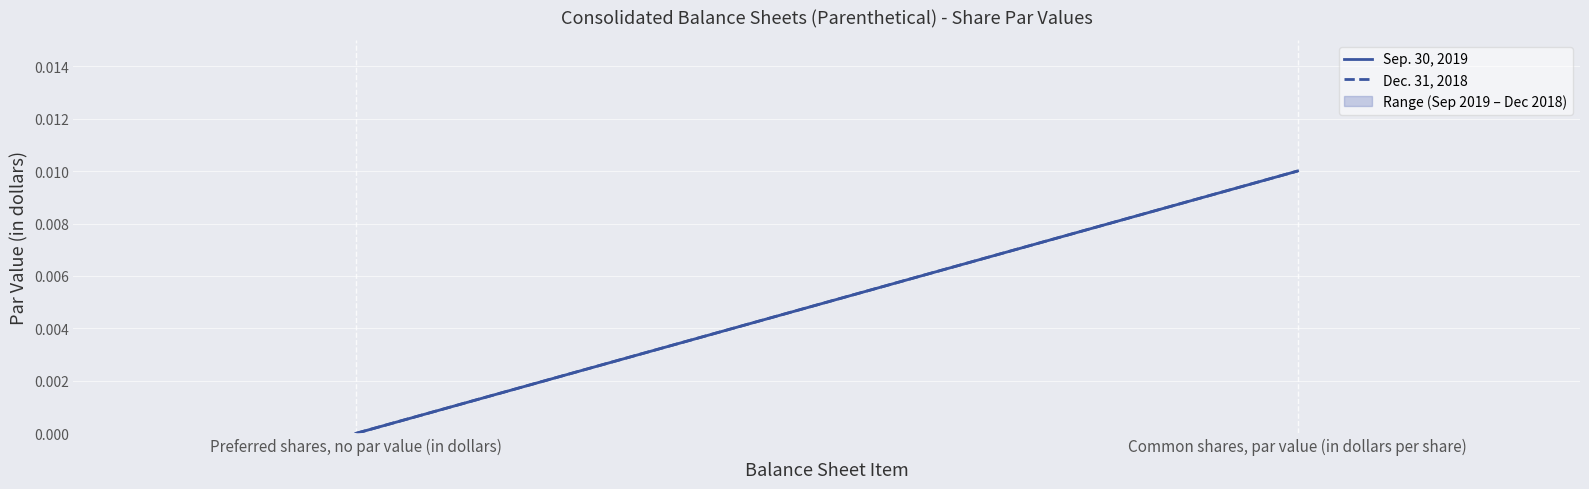

At which label is Sep. 30, 2019 closest to 0?

Preferred shares, no par value (in dollars)